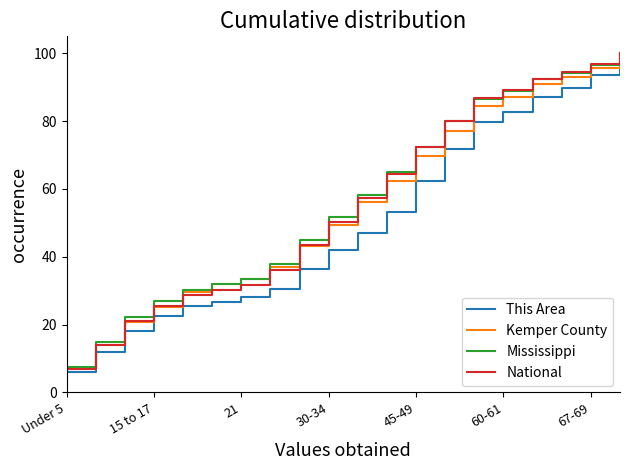

What is the difference between the maximum and second lowest values in the Mississippi series?

85.1